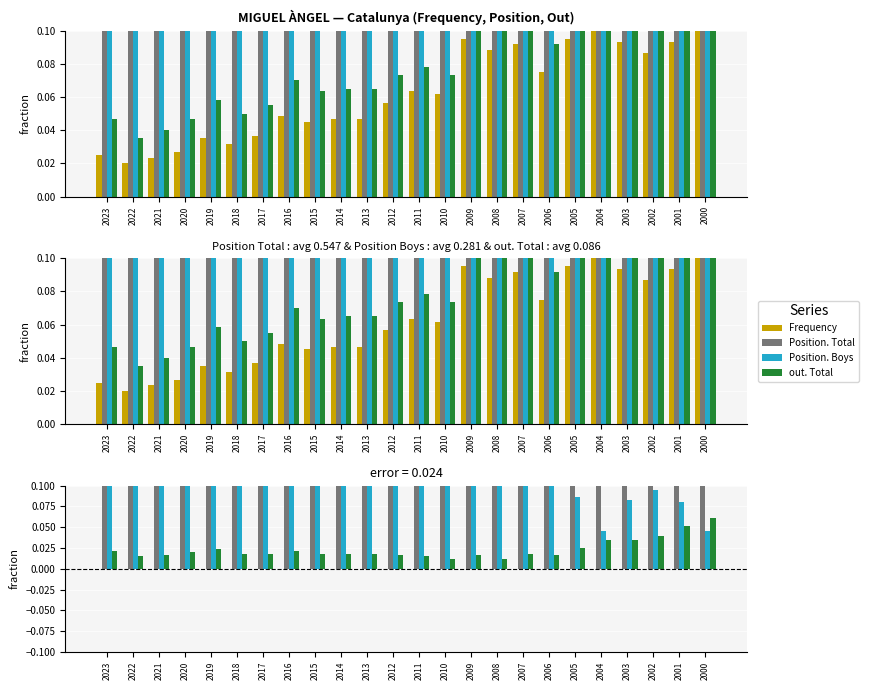

Which category has the highest value in the Position. Total series?

2022